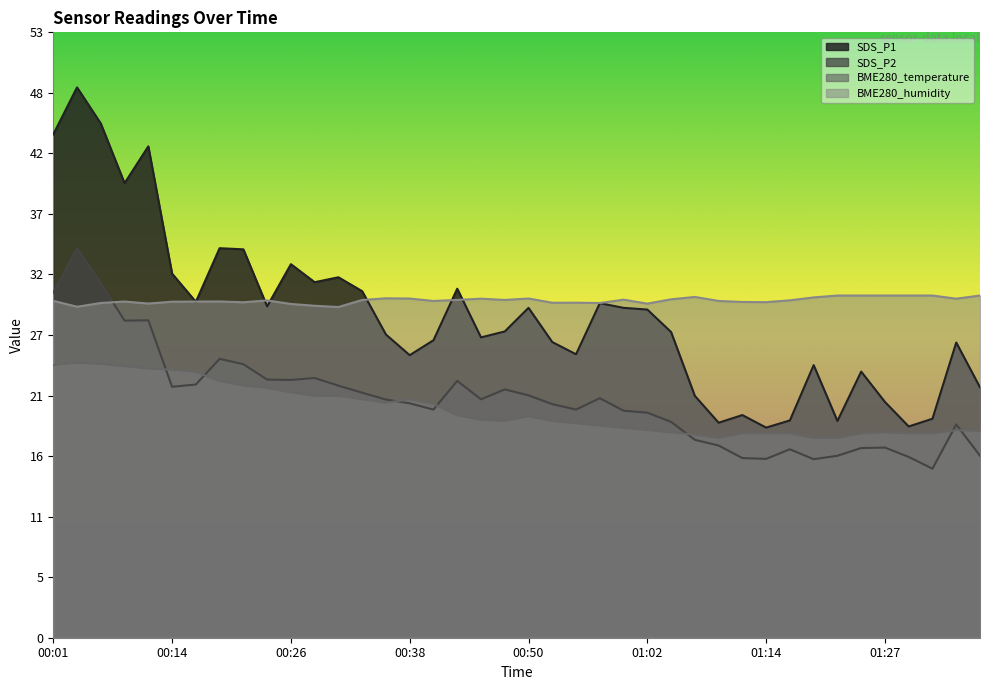

True or false: BME280_temperature and BME280_humidity cross at least once.

False